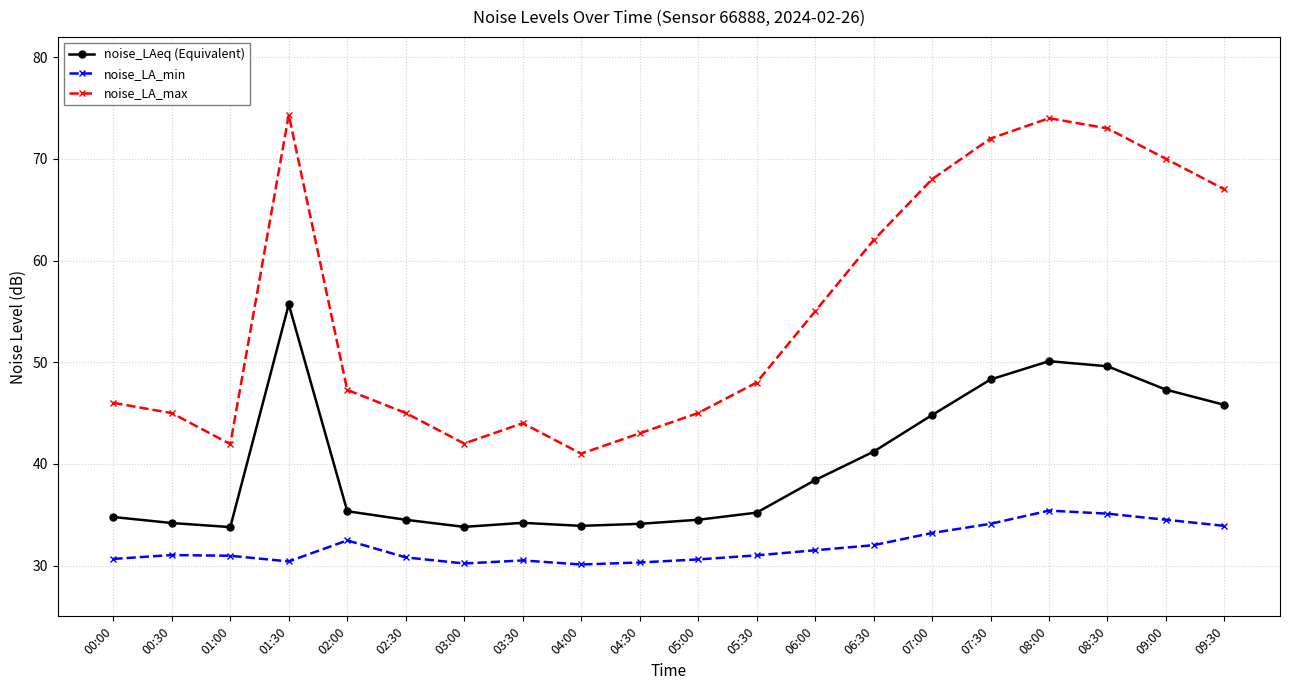

Rank the series at 08:30 from lowest to highest value.

noise_LA_min, noise_LAeq (Equivalent), noise_LA_max